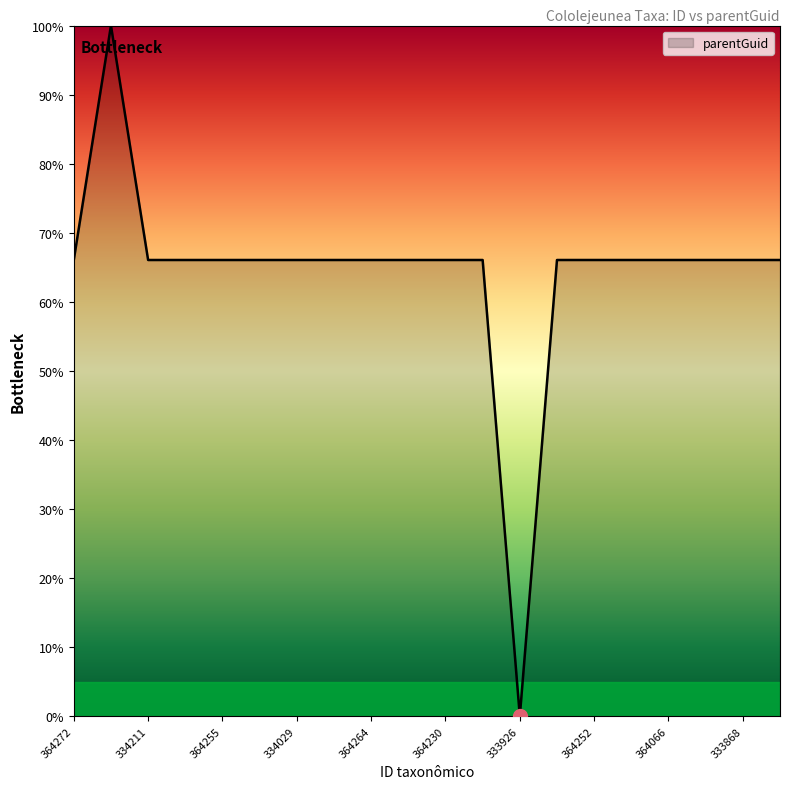

What is the difference between the maximum and minimum values?

100.0